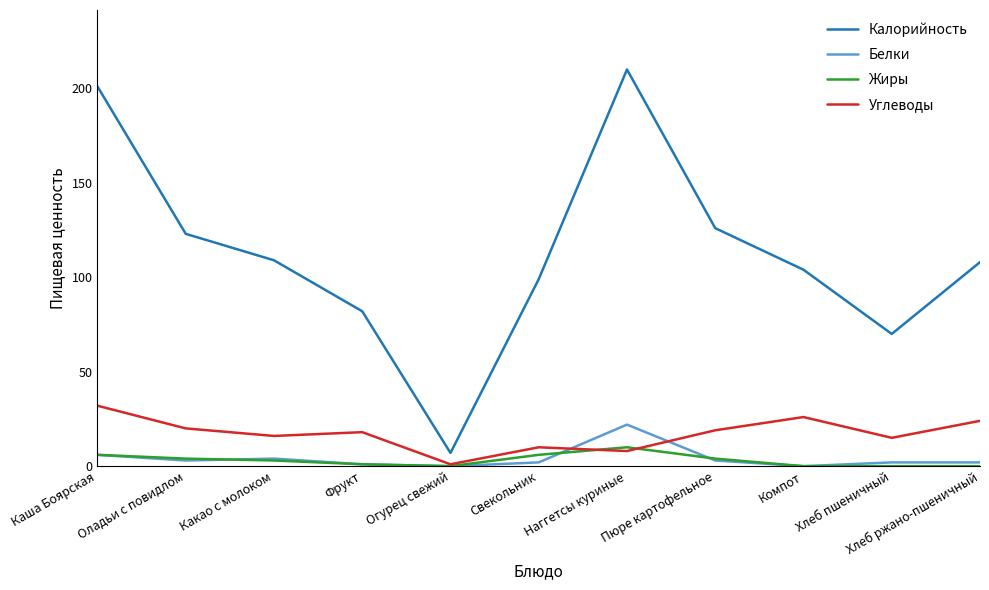

What is the greatest value displayed?

210